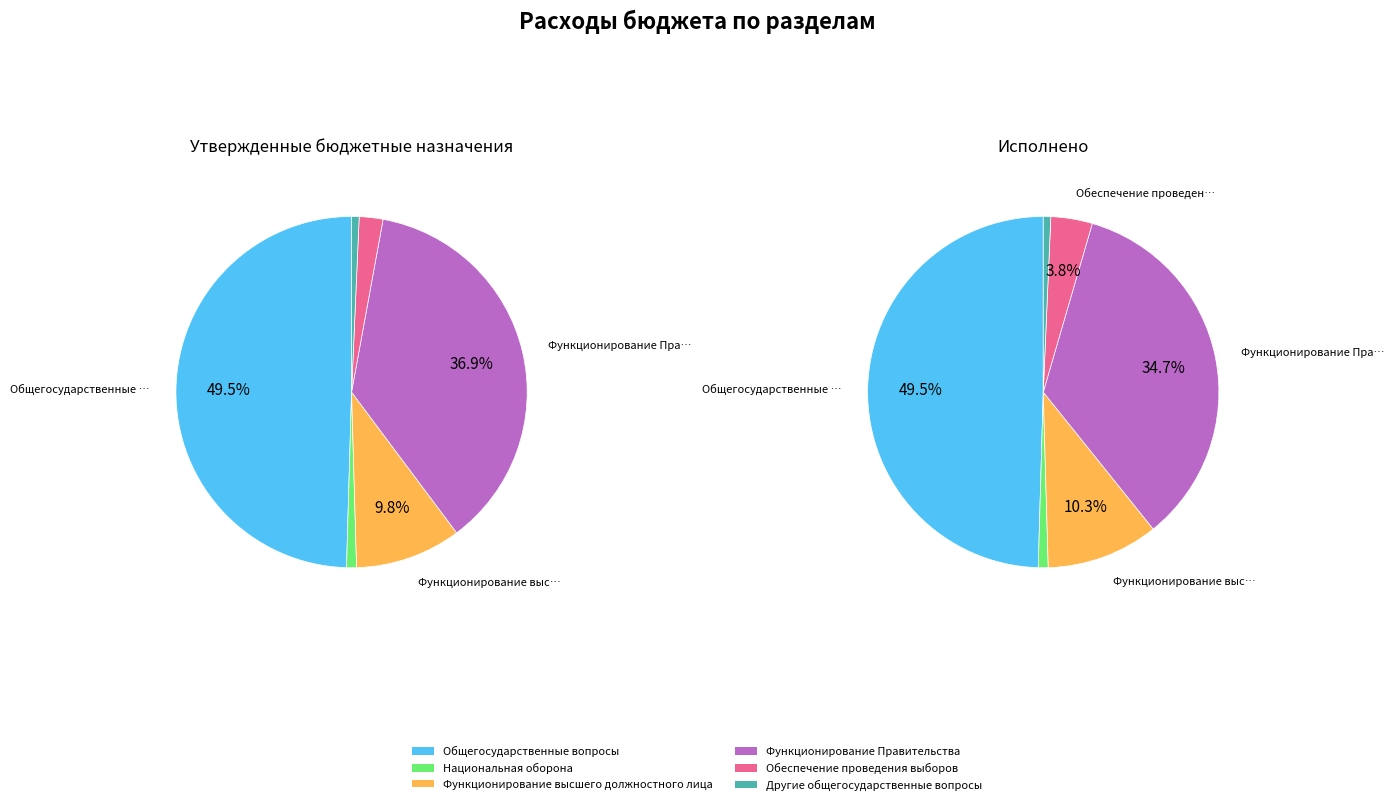

Do Обеспечение проведения выборов and Национальная оборона together represent more than half of the pie?

No